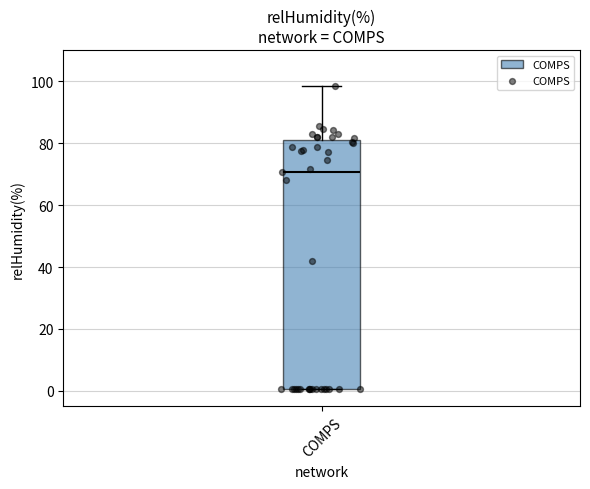

Where does the upper whisker of the box for COMPS end on the y-axis? The values are not printed on the chart, so give them approximately, as read against the axis.

98